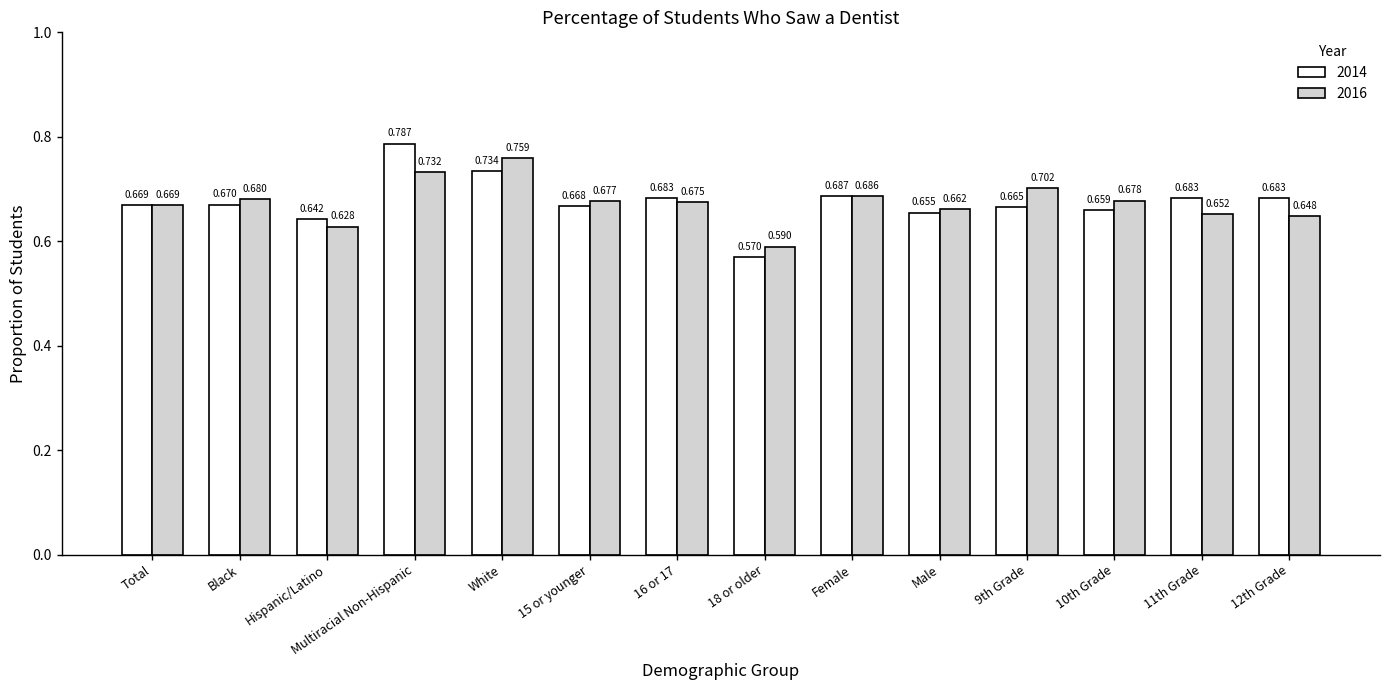

What is the sum of all 2014 values?

9.5